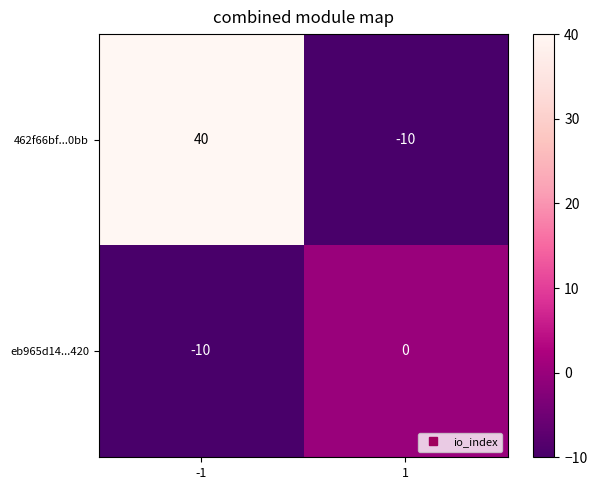

Is it true that eb965d14...420 equals -6 at -1?

False